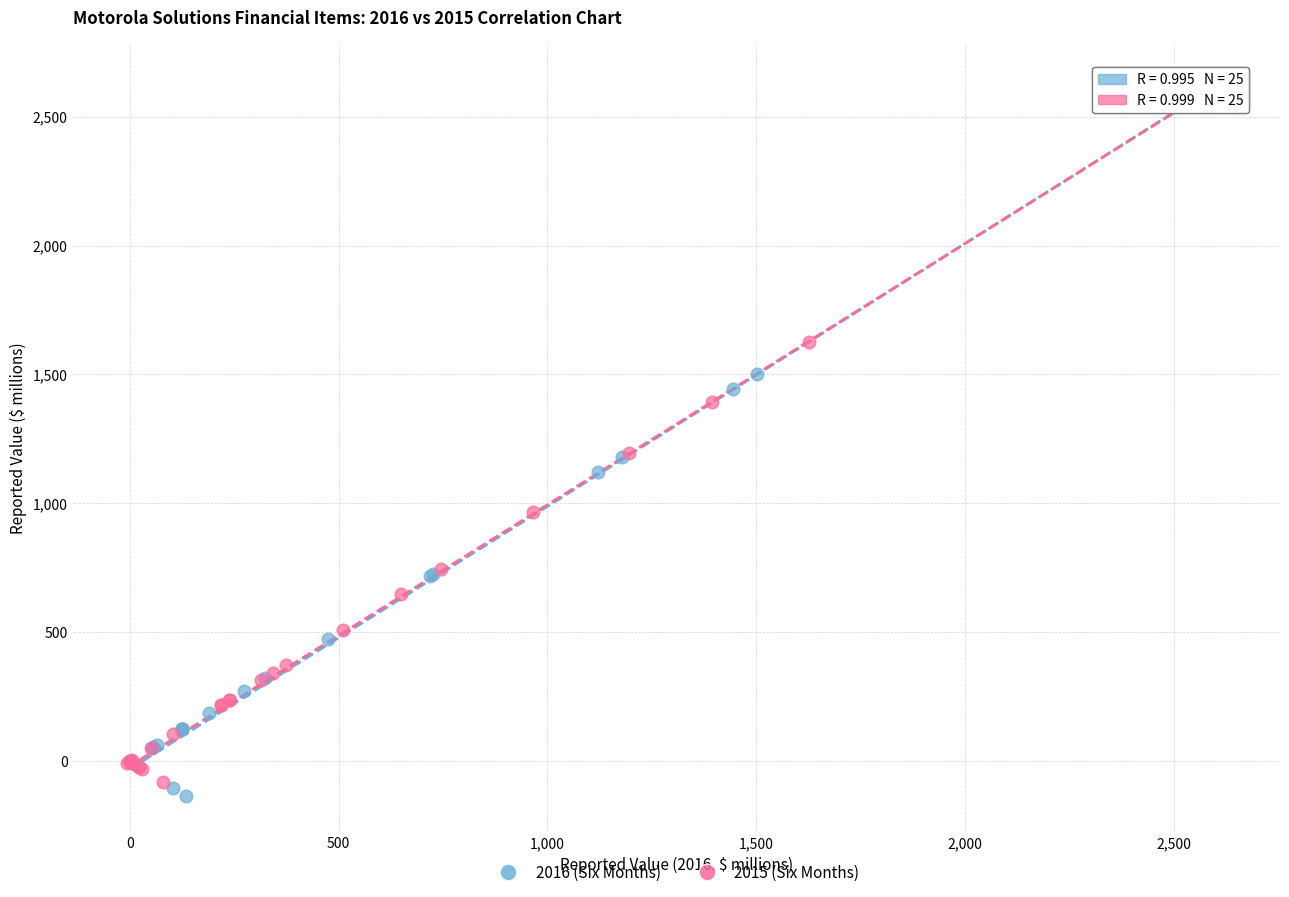

Which series has the widest spread of Y values?

2016 (Six Months)